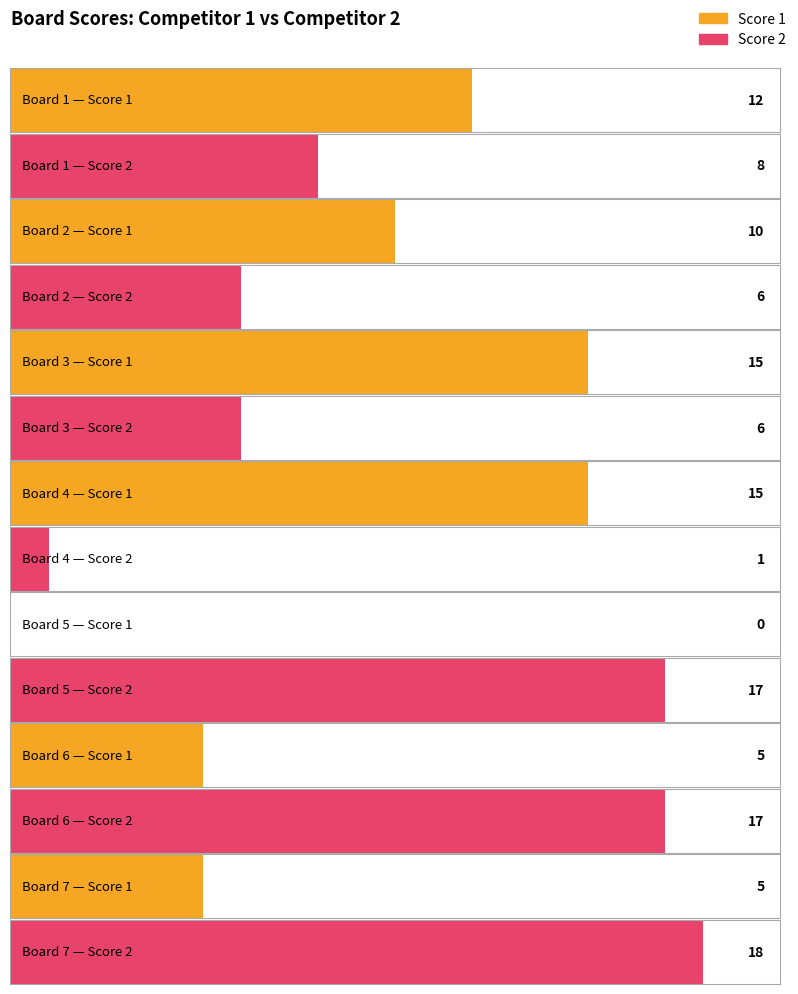

What is the sum of the Score 1 values at Board 7 and Board 4?

20